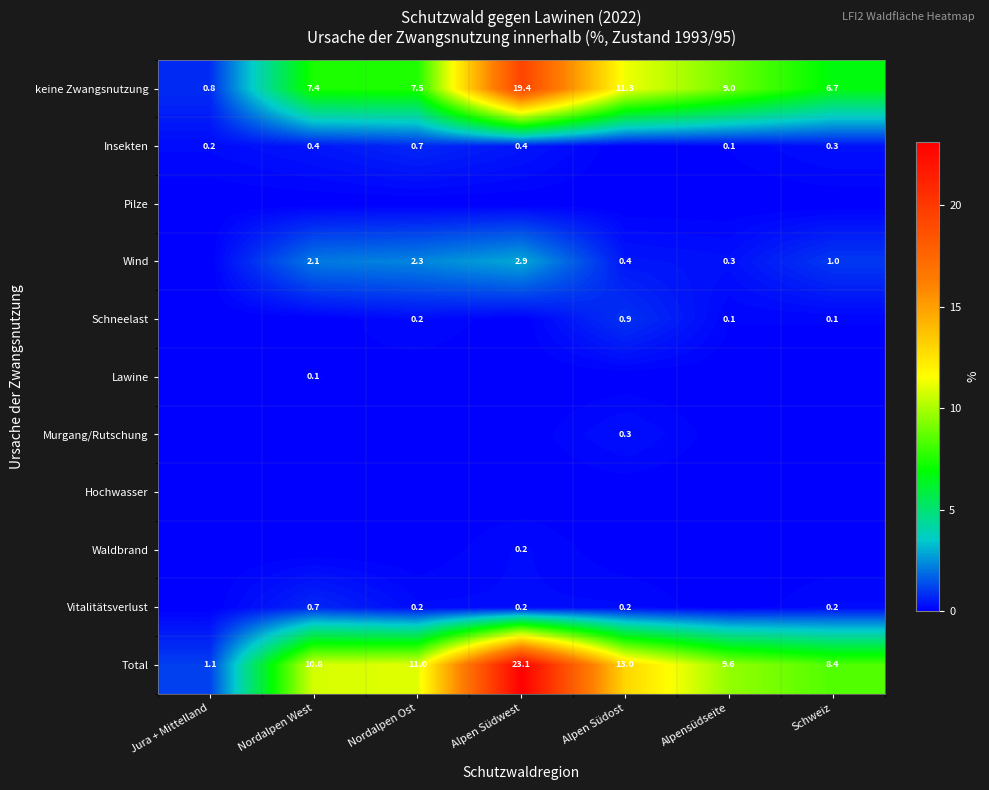

The value of Total at Jura + Mittelland is 1.1. True or false?

True